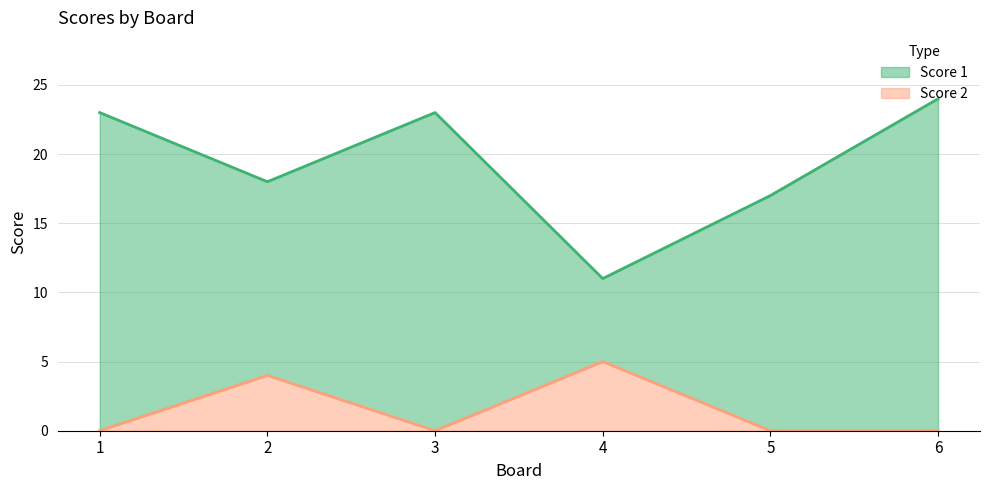

Reading left to right, list all the values displayed in this chart.

Score 1: 23	18	23	11	17	24
Score 2: 0	4	0	5	0	0